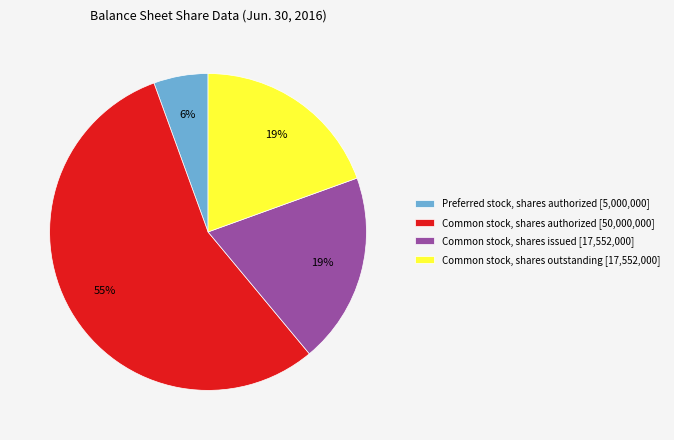

The Common stock, shares outstanding [17,552,000] slice represents 26% of the pie. True or false?

False